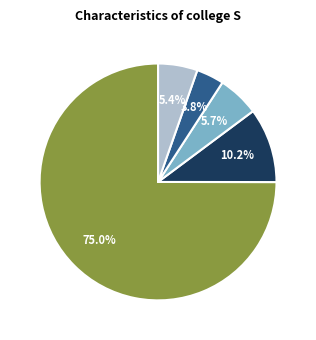

Is there any slice that represents more than half of the pie?

Yes